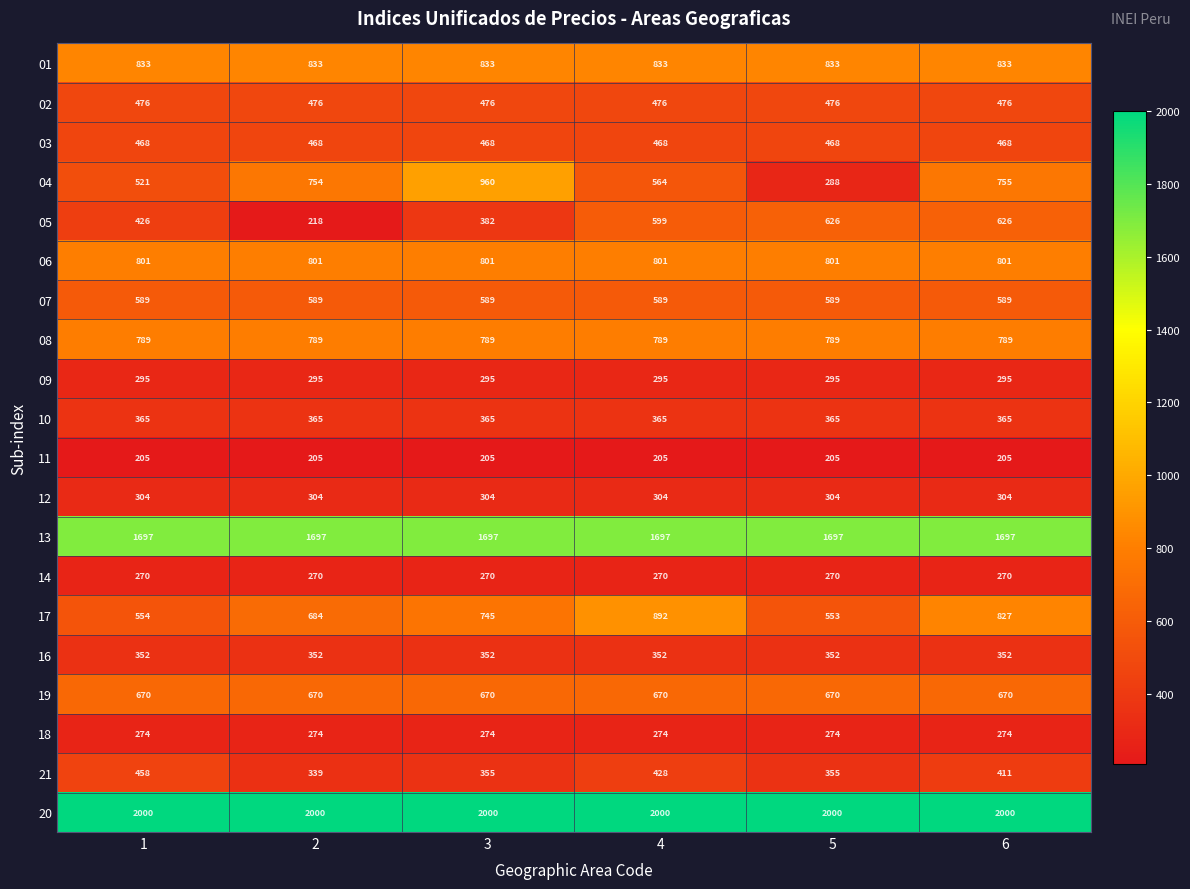

At which category is the sum across all series the highest?

6